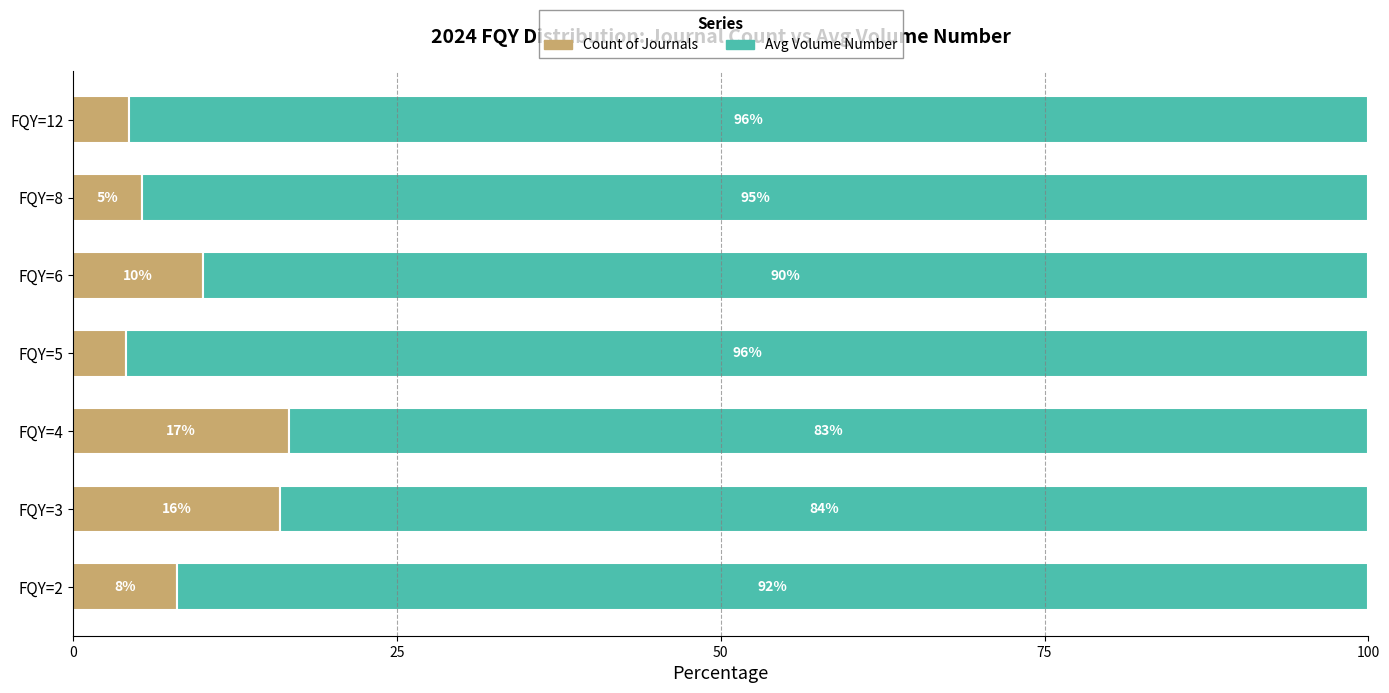

The Count of Journals series shows 1.1 at FQY=12. True or false?

False